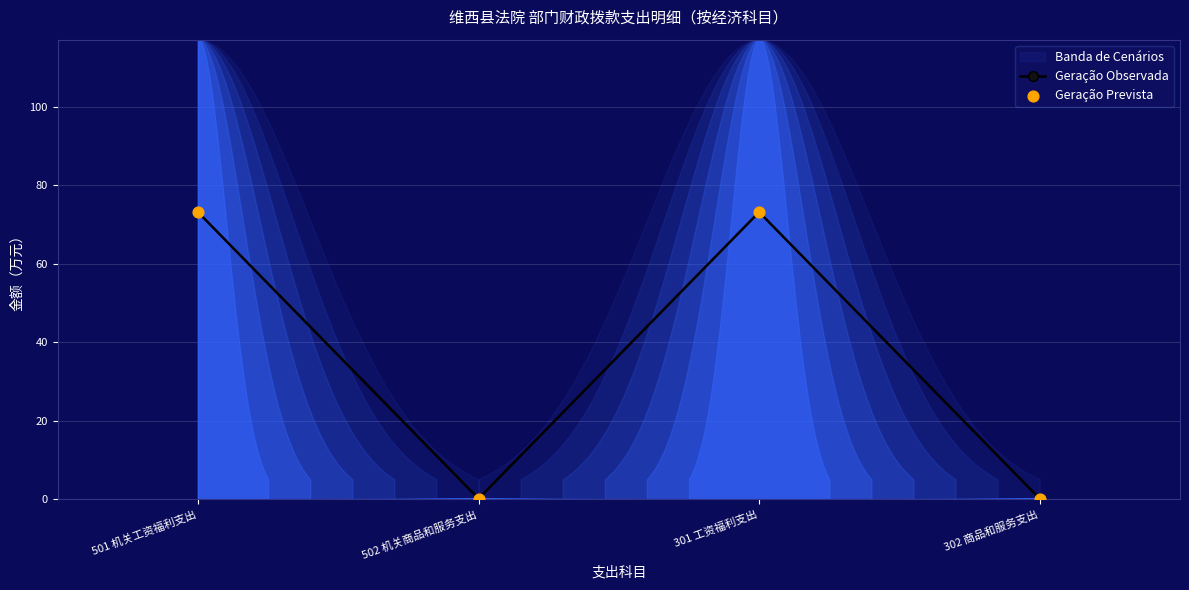

At which category is the sum across all series the highest?

501 机关工资福利支出